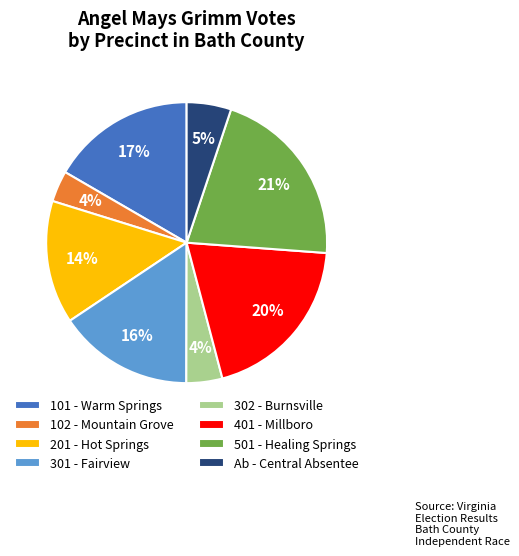

To the nearest percent, what is the average slice percentage?

12%